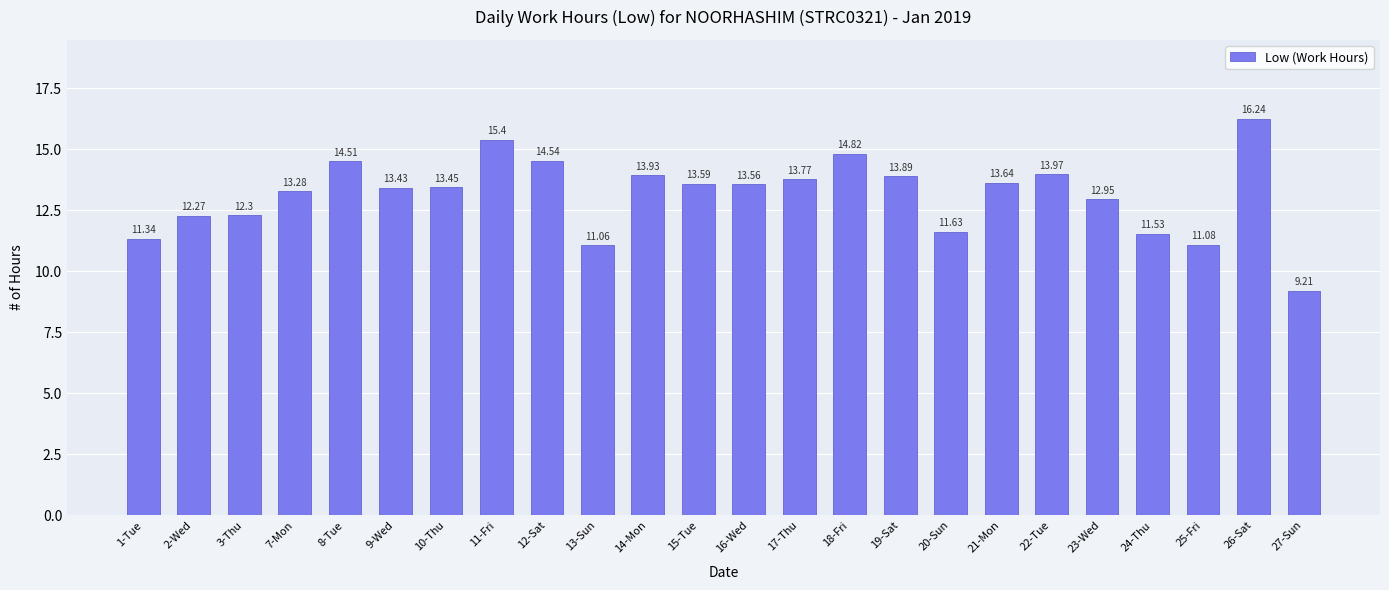

What position from the left is 27-Sun?

24